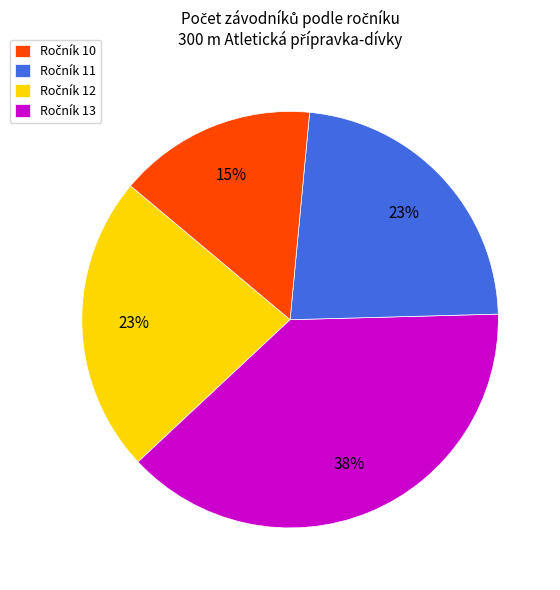

Does any single category account for the majority?

No